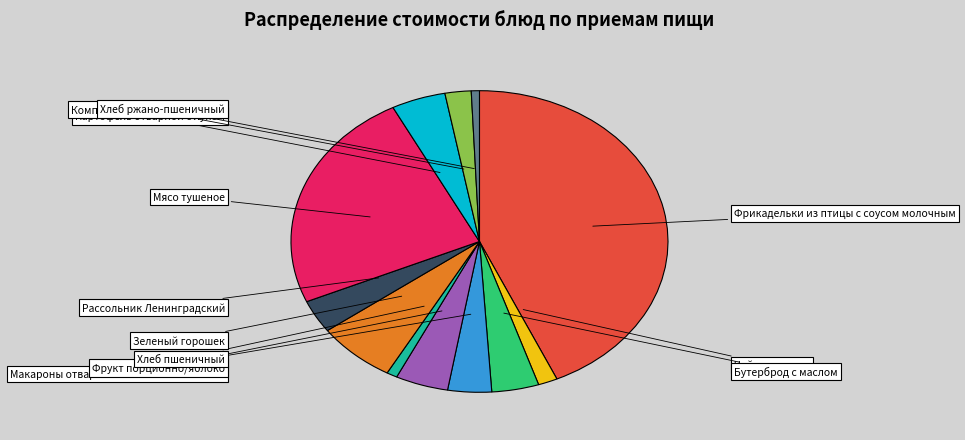

Is there any slice that represents more than half of the pie?

No